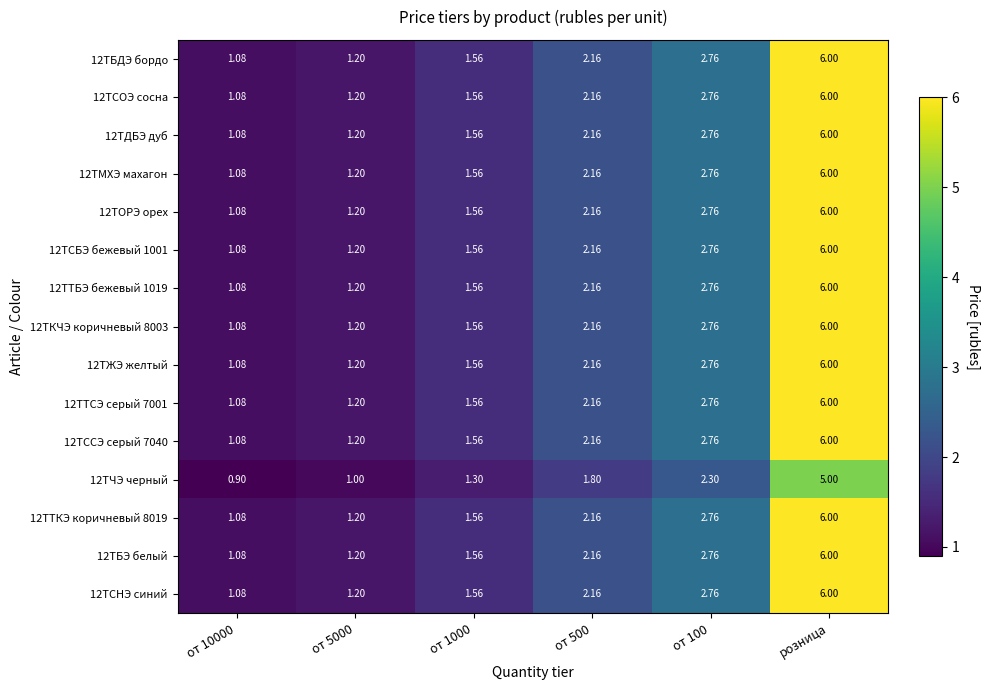

At which category is the sum across all series the highest?

розница